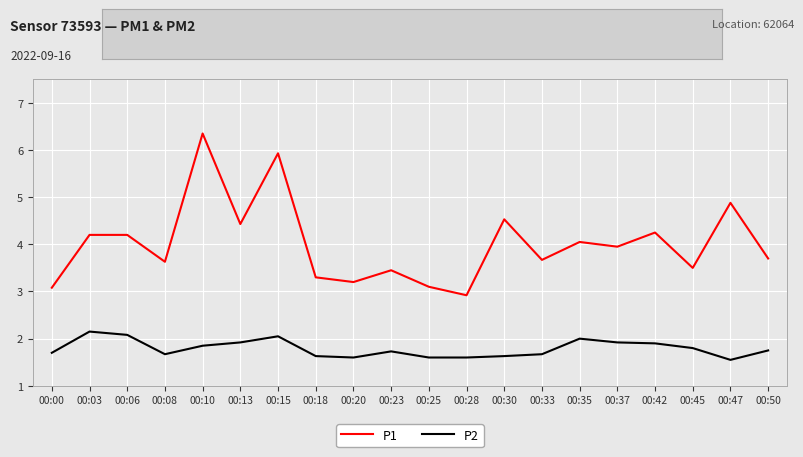

True or false: P1 and P2 intersect in this chart.

False